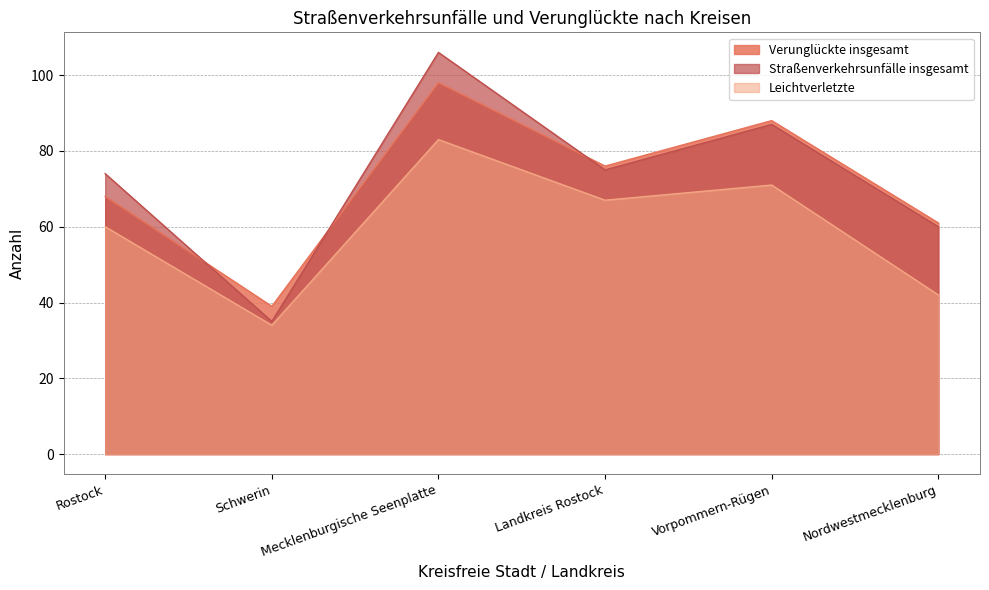

Which series has the largest total across all categories?

Straßenverkehrsunfälle insgesamt